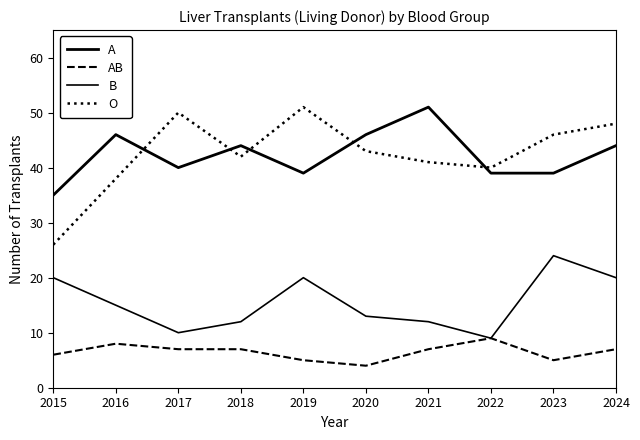

The value of AB at 2022 is 9. True or false?

True